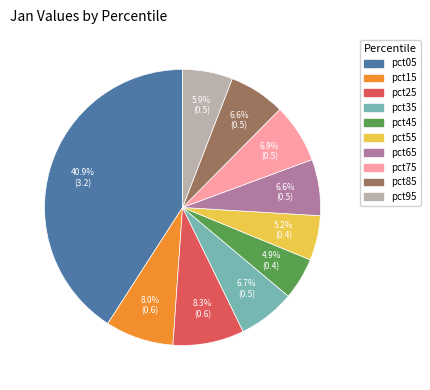

Which category has the biggest portion of the pie?

pct05